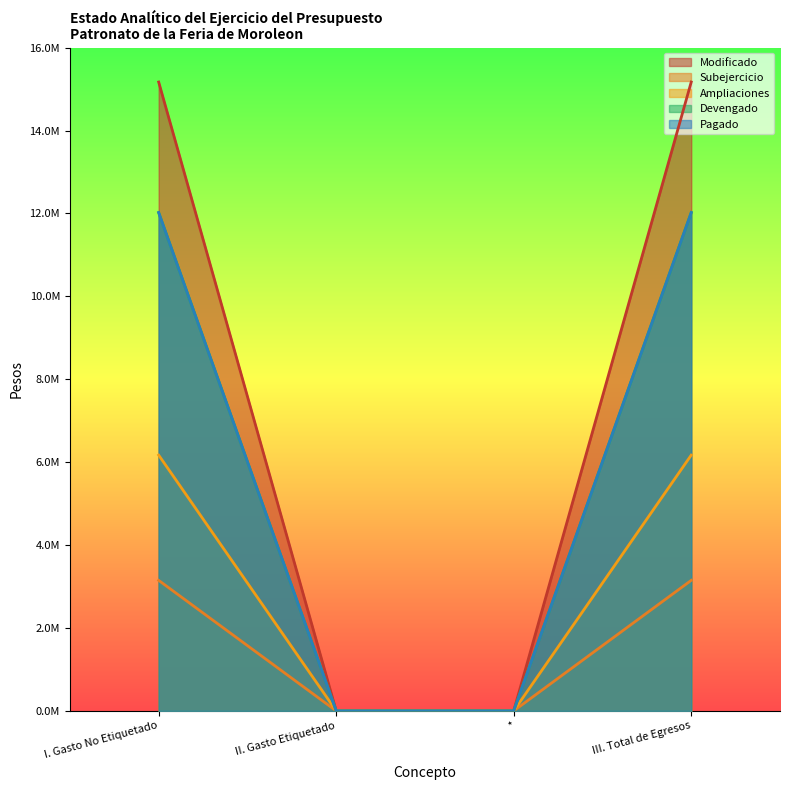

Reading right to left, transcribe all the data shown in this chart.

Modificado: III. Total de Egresos=15169933.2	*=0.0	II. Gasto Etiquetado=0.0	I. Gasto No Etiquetado=15169933.2
Subejercicio: III. Total de Egresos=3148718.2	*=0.0	II. Gasto Etiquetado=0.0	I. Gasto No Etiquetado=3148718.2
Ampliaciones: III. Total de Egresos=6169873.2	*=0.0	II. Gasto Etiquetado=0.0	I. Gasto No Etiquetado=6169873.2
Devengado: III. Total de Egresos=12021215.0	*=0.0	II. Gasto Etiquetado=0.0	I. Gasto No Etiquetado=12021215.0
Pagado: III. Total de Egresos=12021215.0	*=0.0	II. Gasto Etiquetado=0.0	I. Gasto No Etiquetado=12021215.0